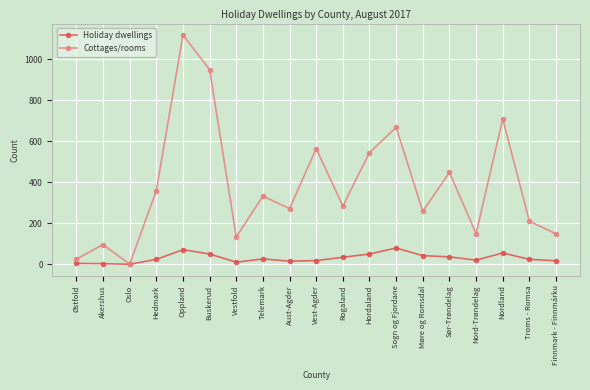

At which category is the sum across all series the highest?

Oppland